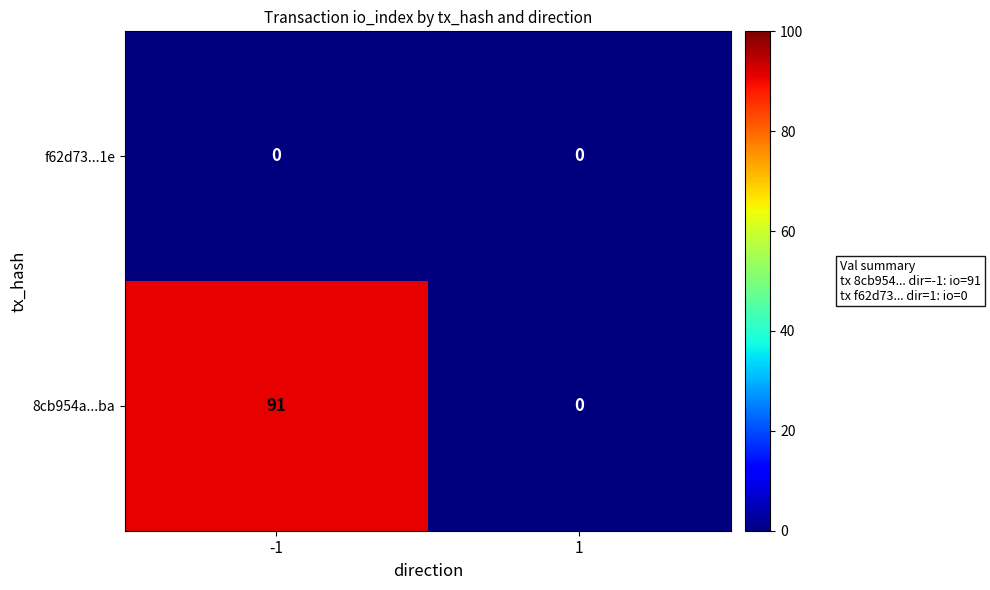

Which series has the widest spread of values?

8cb954a...ba